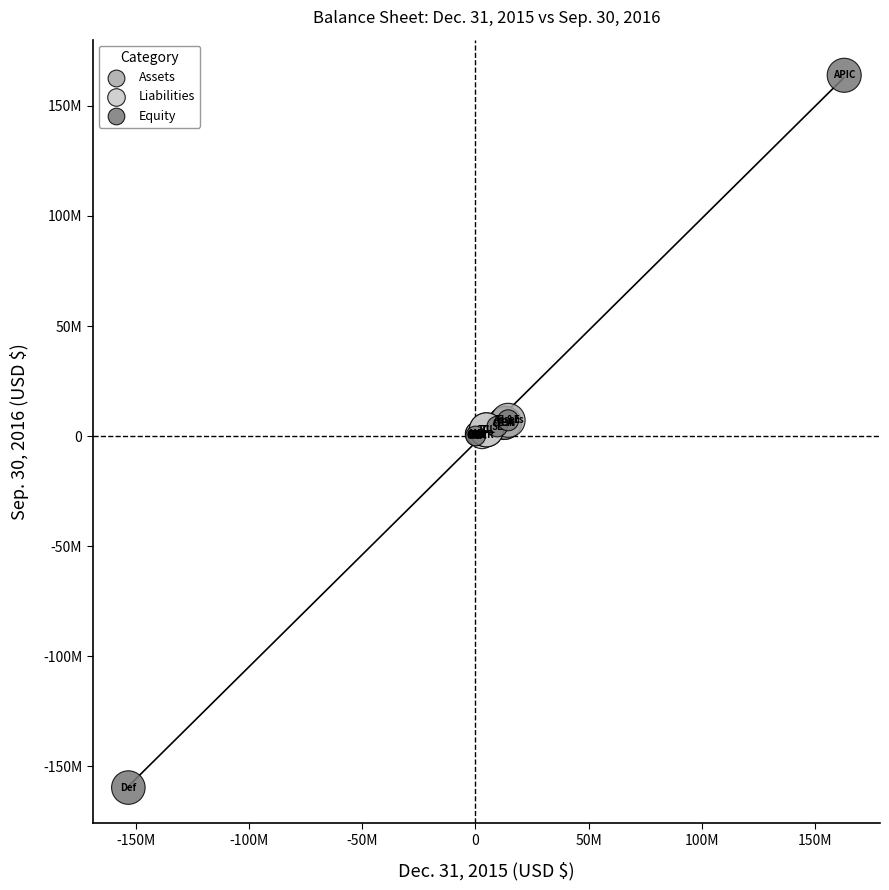

Which series contains the lowest Y value?

Equity